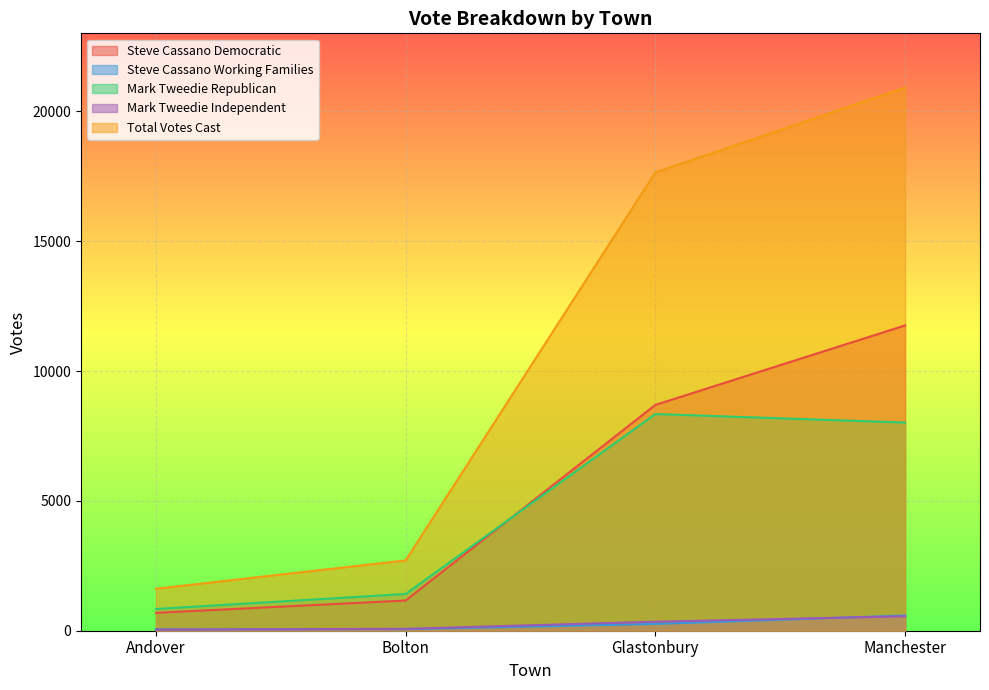

Which series changed the most between Andover and Glastonbury?

Total Votes Cast